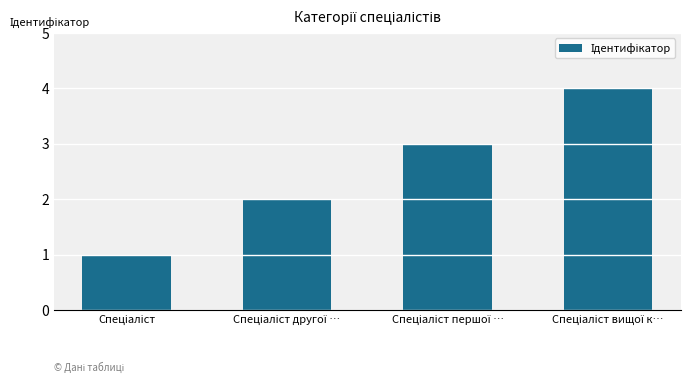

What is the sum of all values?

10